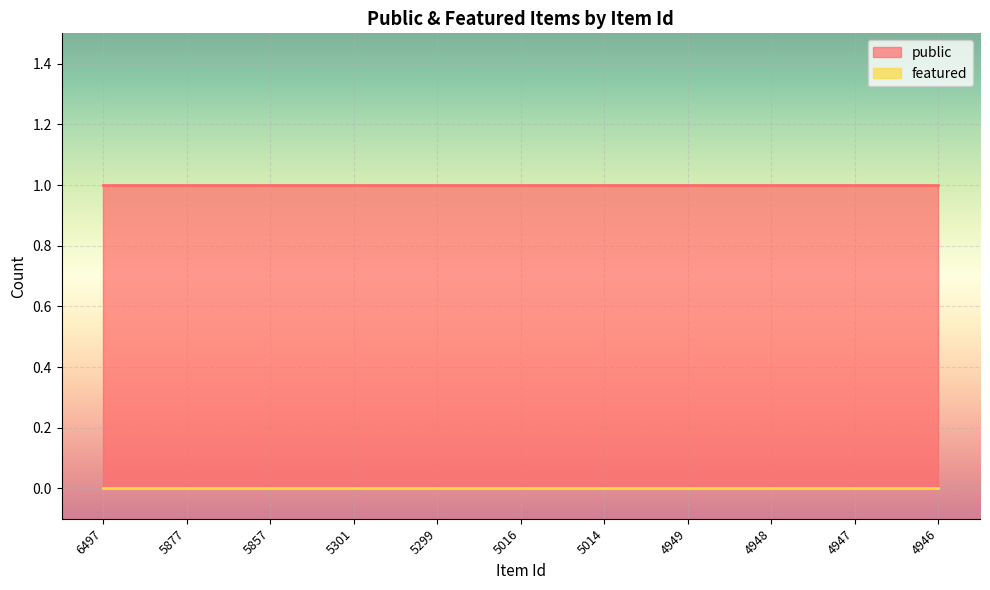

What is the spread (max minus min) of values at 6497?

1